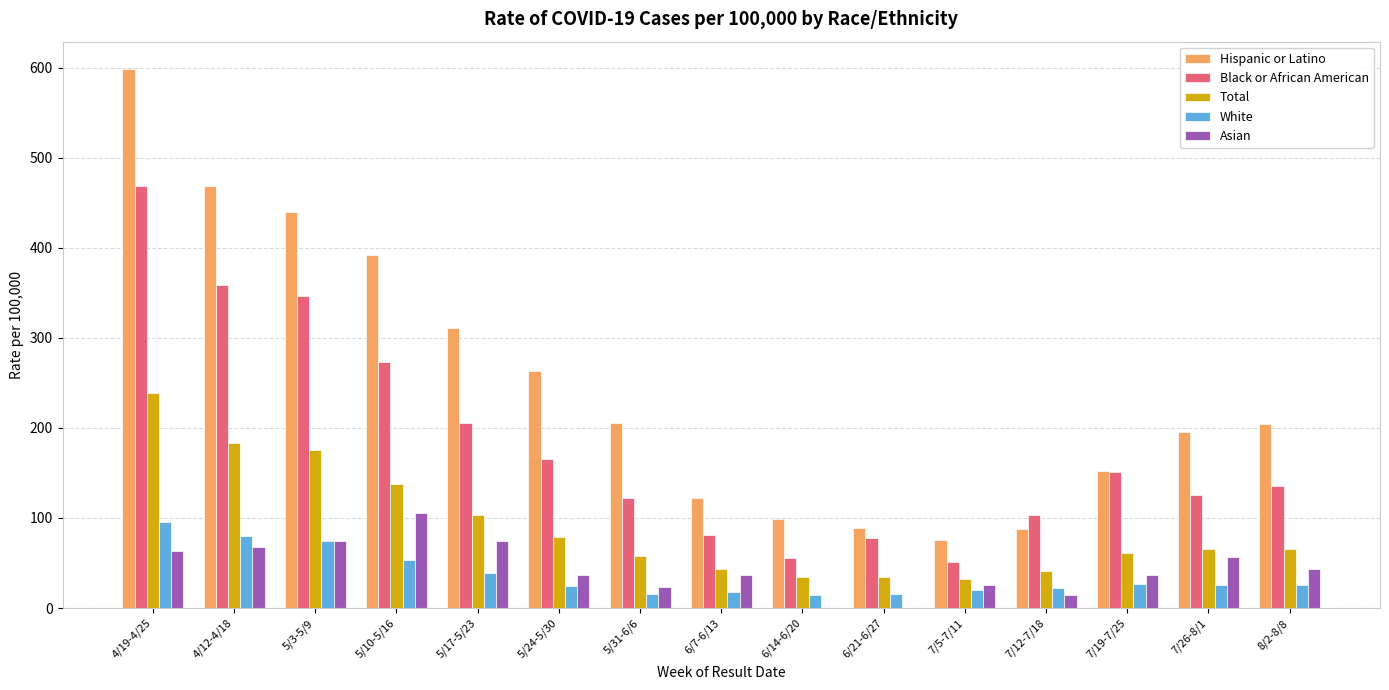

At which label does Total first exceed 65?

4/19-4/25